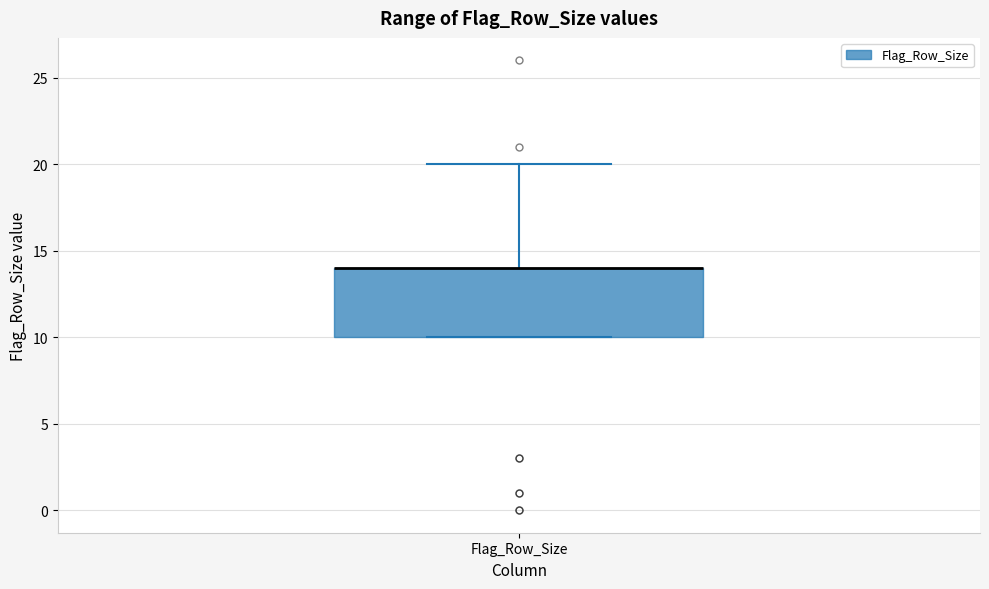

Transcribe this box plot: give where the median line is, the range the box spans, and where the two whiskers end, as read against the y-axis. The values are not printed on the chart, so give them approximately, as read against the axis.

median 14 (drawn on the box's upper edge), box 10 to 14, whiskers 10 to 20